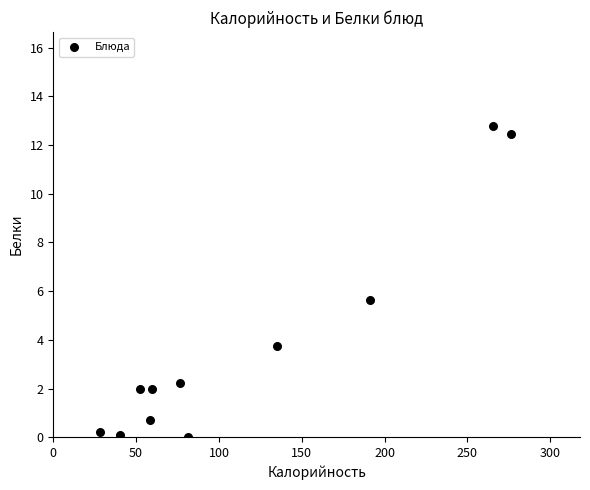

What is the average Y value?

3.8